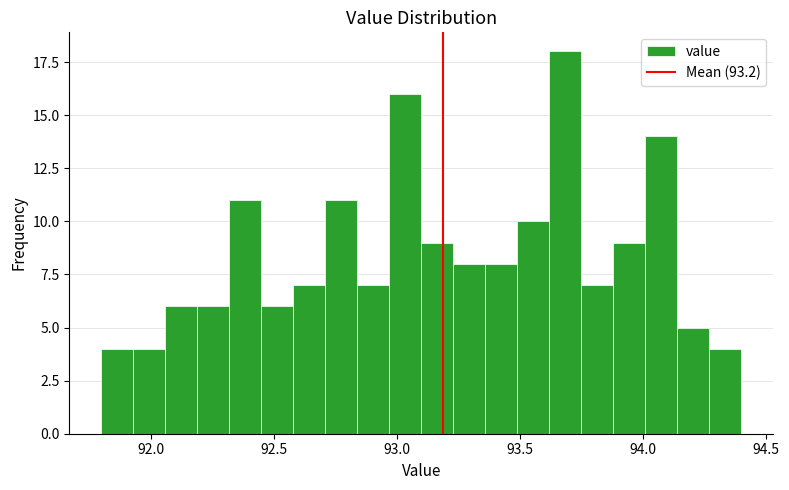

Around what value on the x-axis is the tallest bar? Give the approximate position of its centre, as read against the axis.

93.70